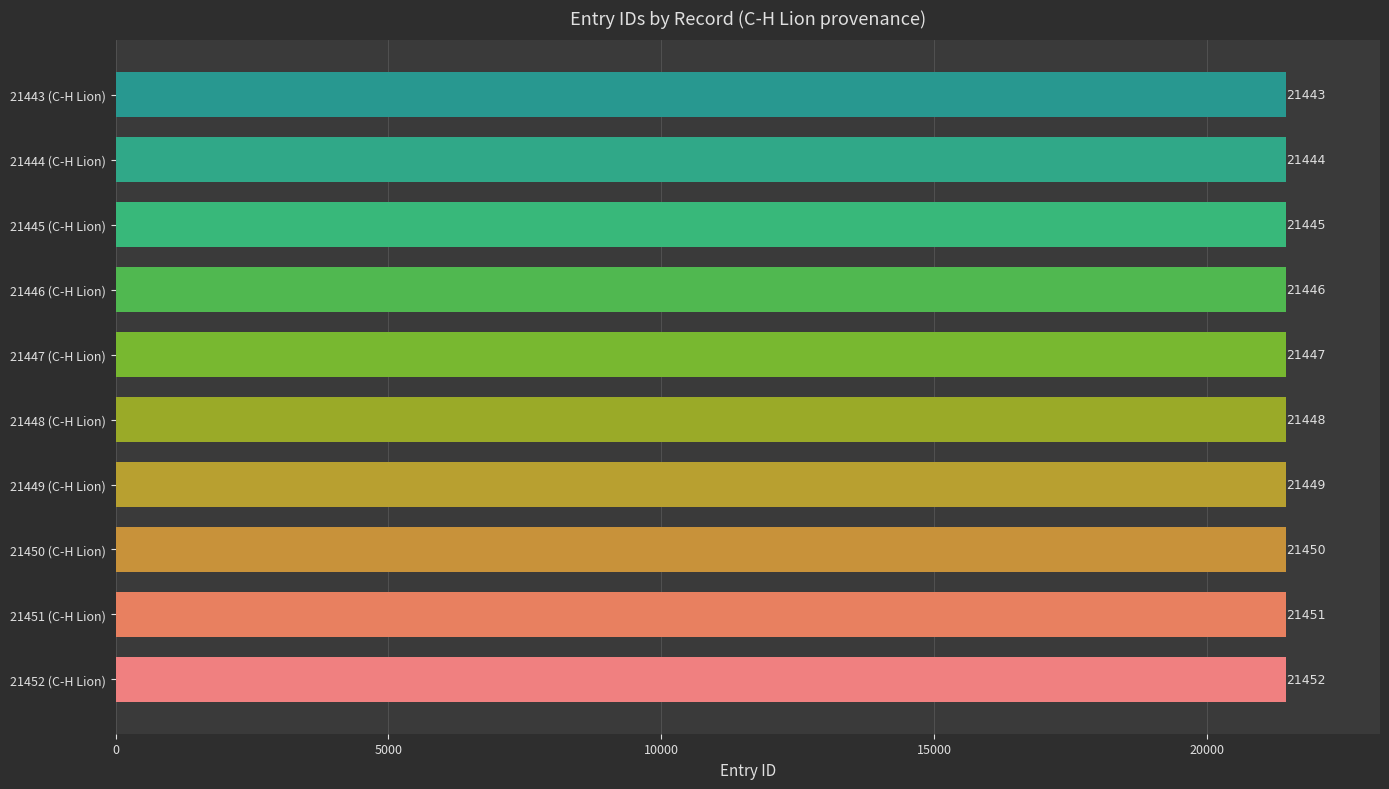

List the labels in order of value, smallest first.

21443 (C-H Lion), 21444 (C-H Lion), 21445 (C-H Lion), 21446 (C-H Lion), 21447 (C-H Lion), 21448 (C-H Lion), 21449 (C-H Lion), 21450 (C-H Lion), 21451 (C-H Lion), 21452 (C-H Lion)